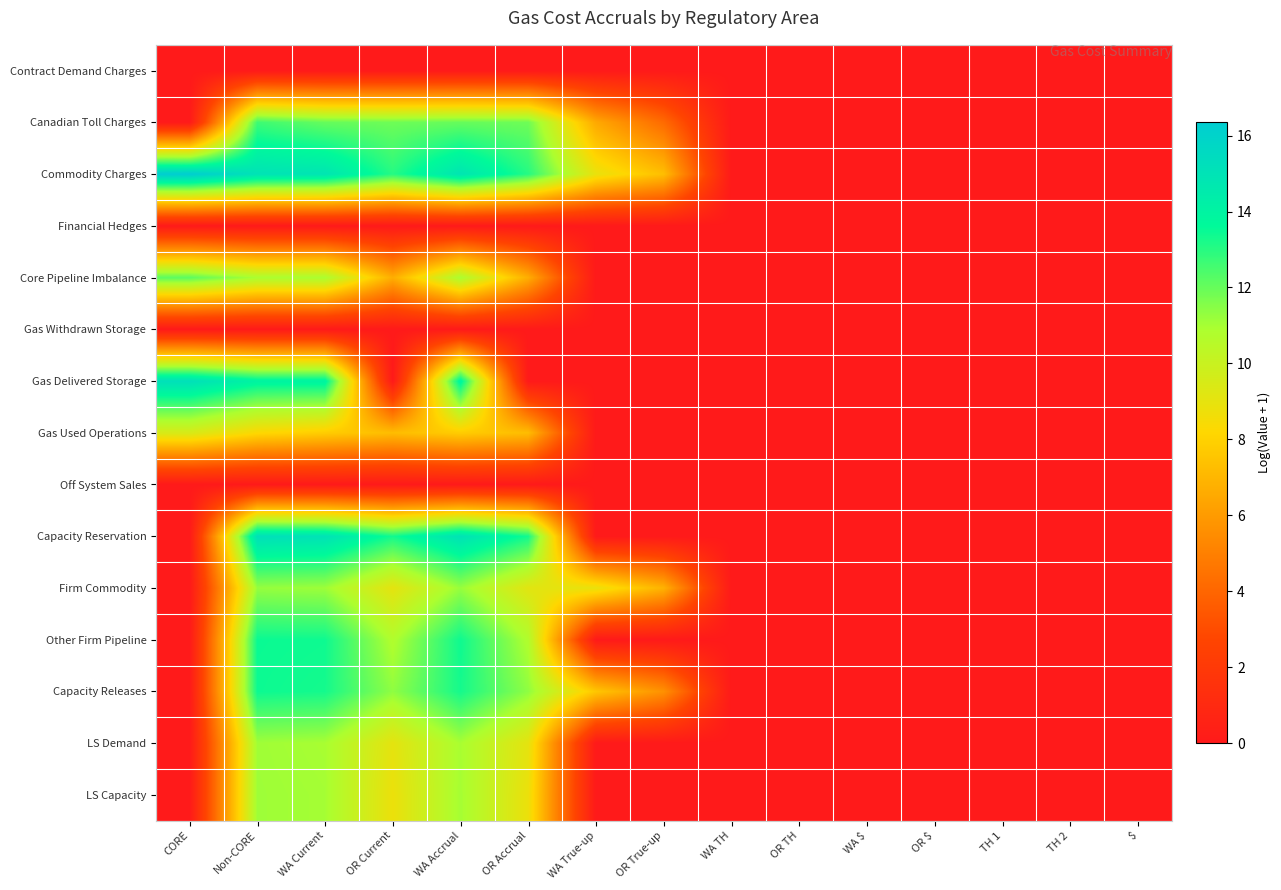

At which category is the sum across all series the highest?

Non-CORE